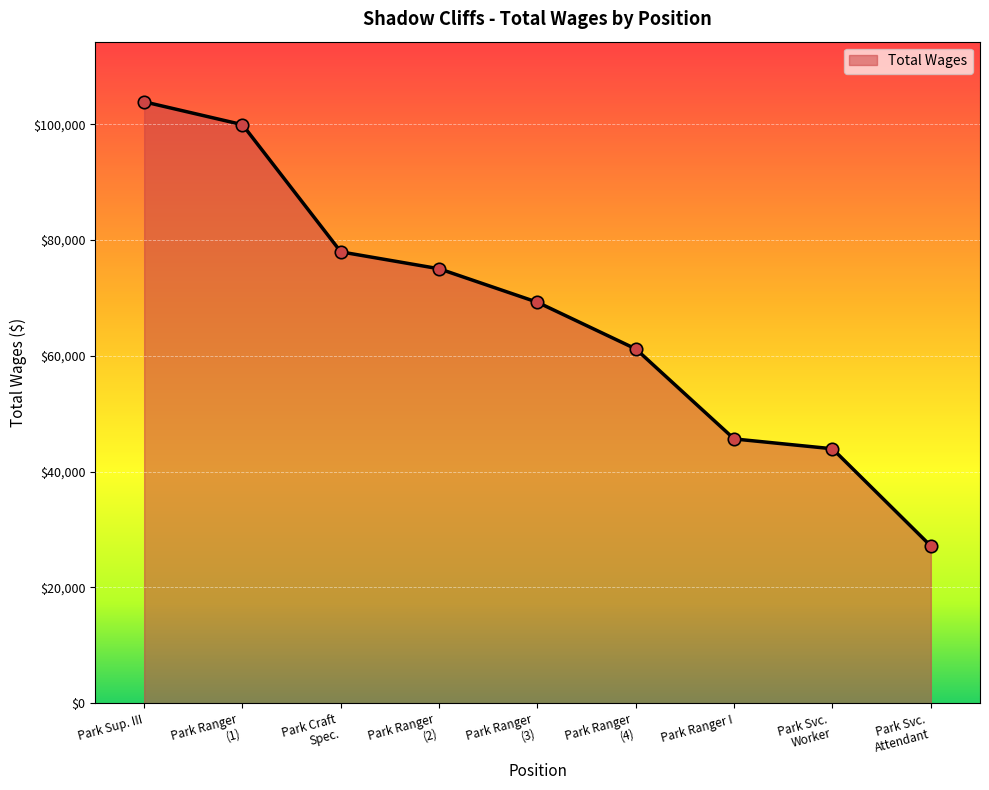

What is the difference between the values at Park Sup. III and Park Ranger I?

58222